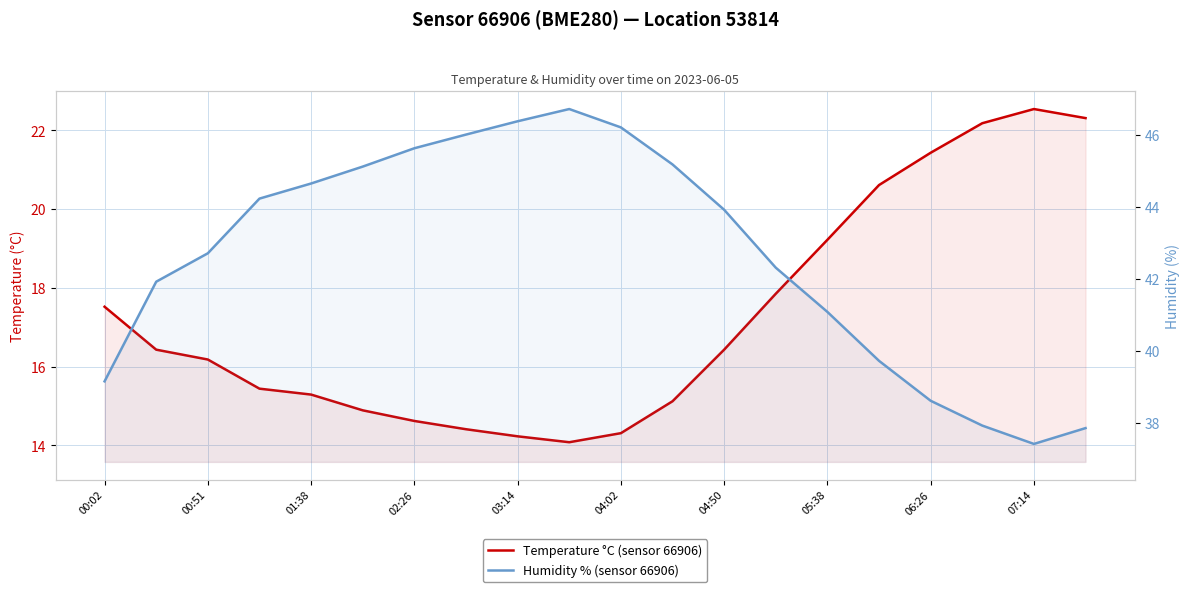

What is the difference between the highest and lowest values at 07:14?

14.9